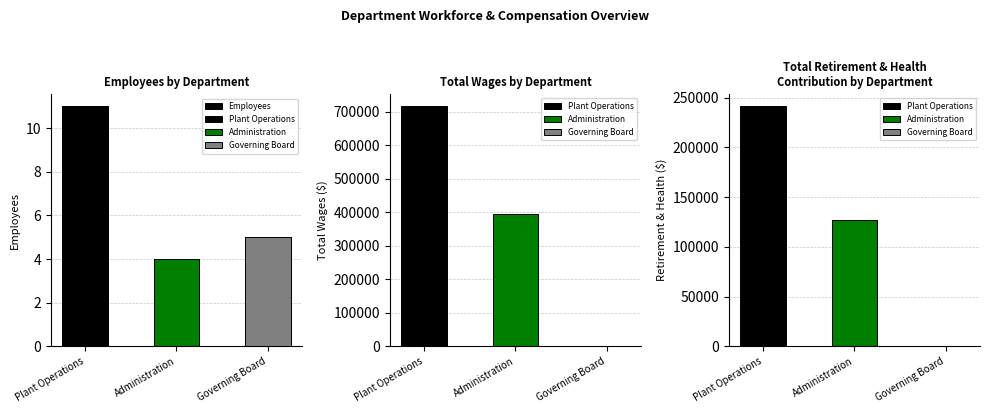

Approximately how many times larger is the value at Governing Board compared to Administration?

1.2